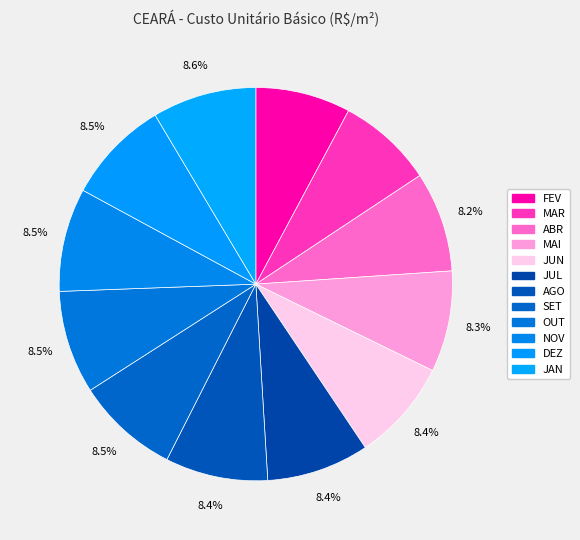

Do DEZ and ABR together represent more than half of the pie?

No